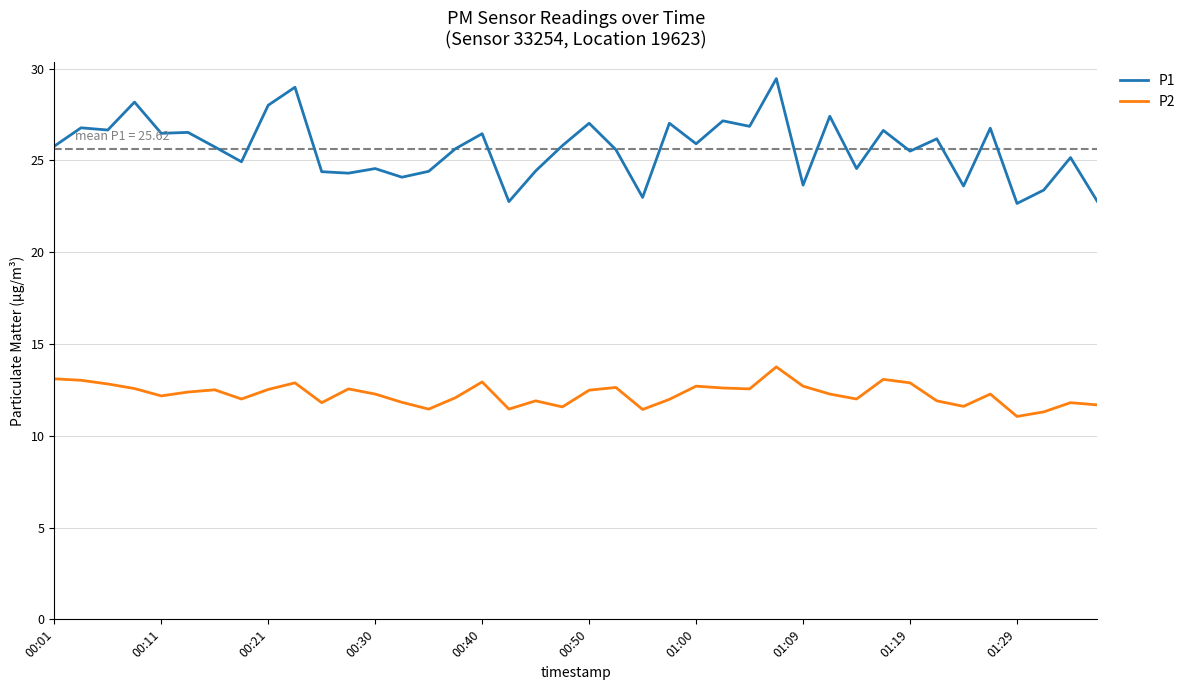

Which series has the largest total across all categories?

P1